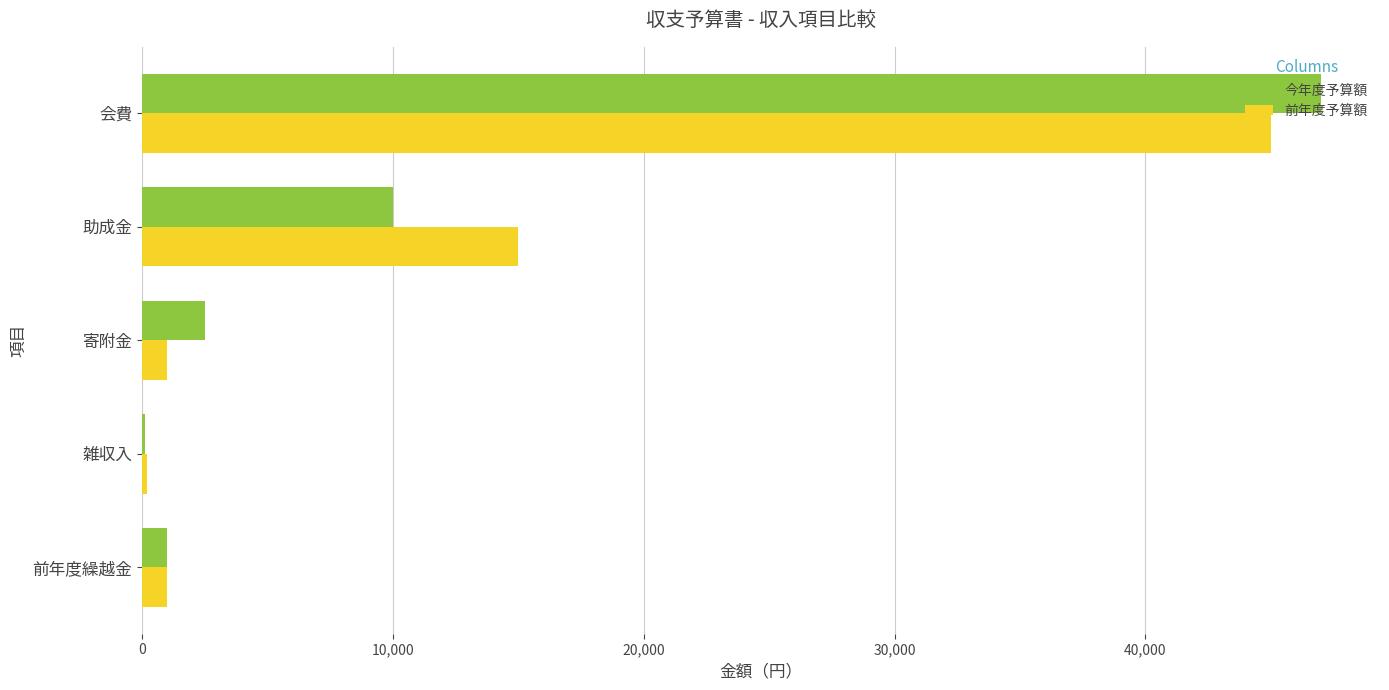

What is the sum of all 今年度予算額 values?

60600